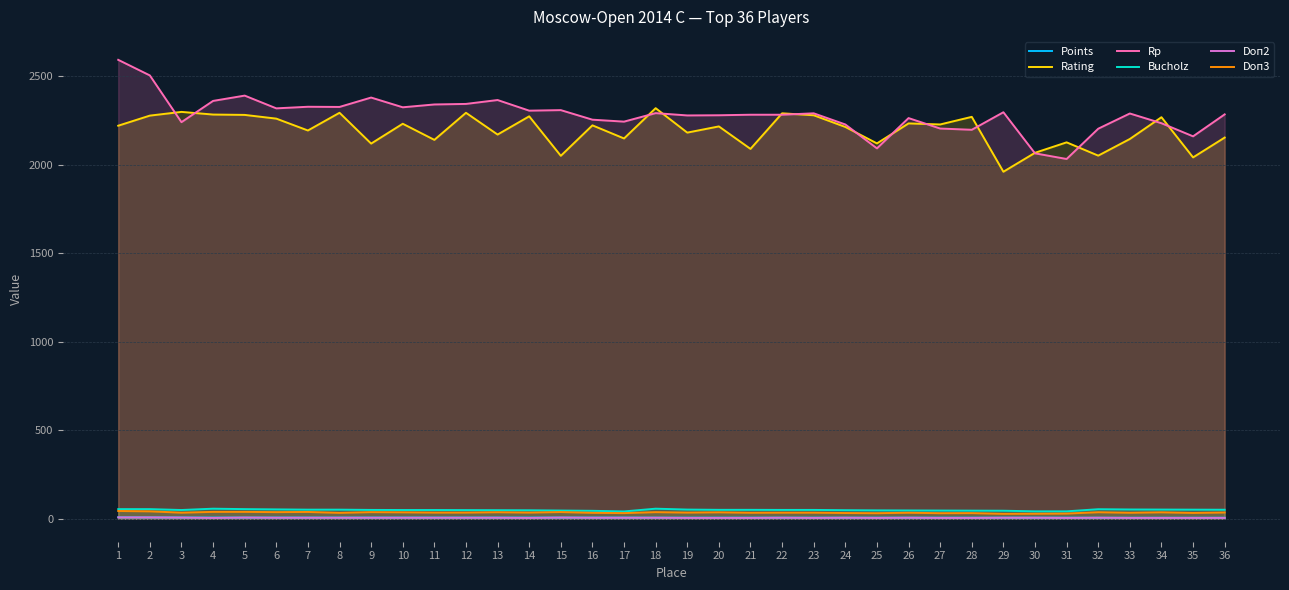

Where does the Doп3 series first go above 35?

1